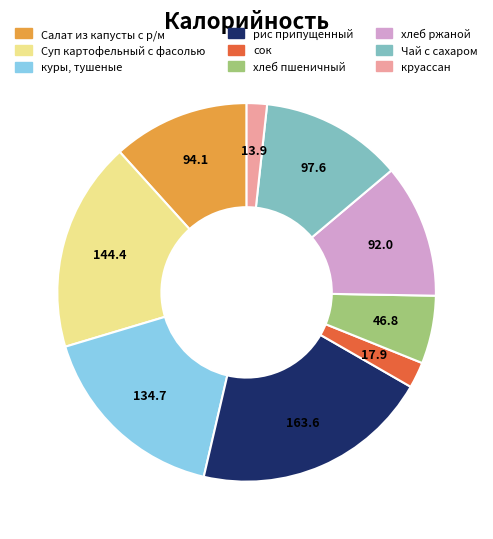

How many slices are in this pie chart?

9